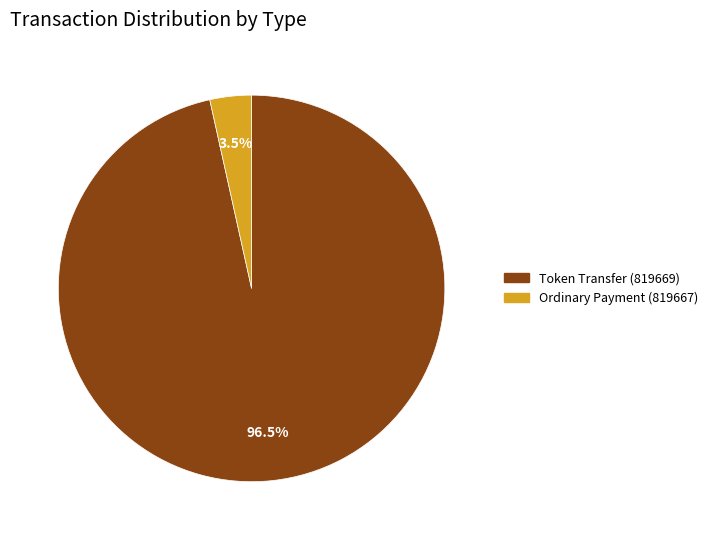

Does Ordinary Payment (819667) represent more than half of the total?

No